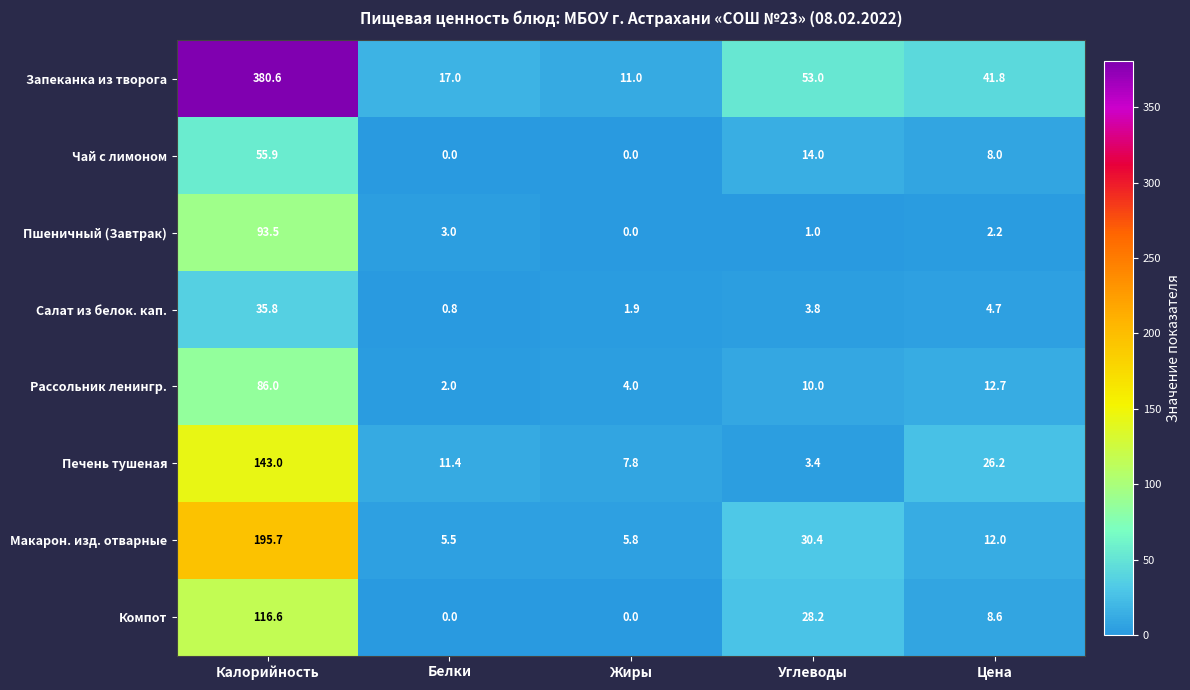

What is the difference between the maximum and minimum values in the Чай с лимоном series?

55.9